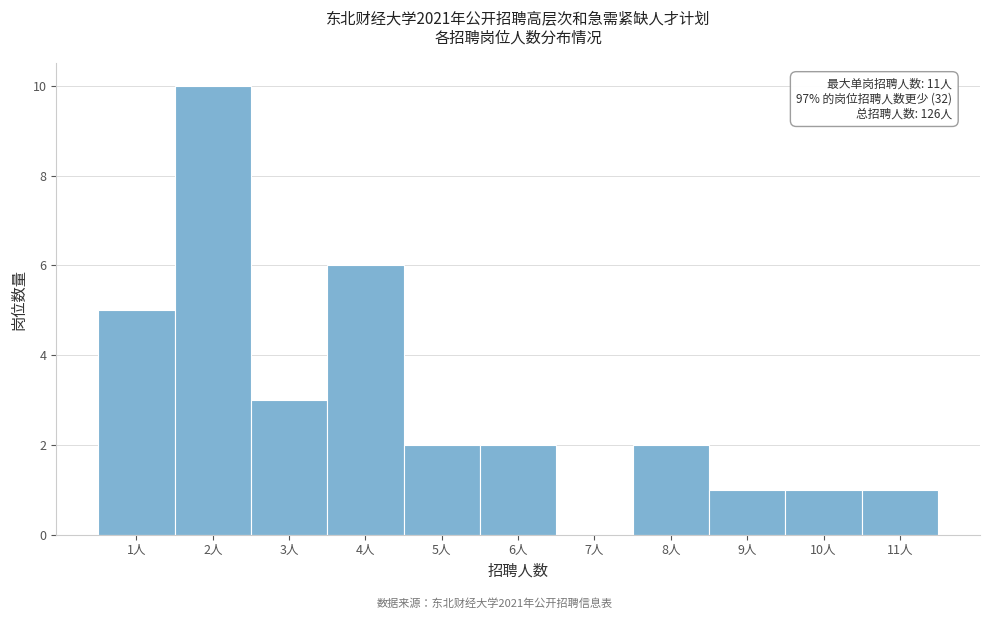

Reading right to left, transcribe all the data shown in this chart.

11人=1	10人=1	9人=1	8人=2	7人=0	6人=2	5人=2	4人=6	3人=3	2人=10	1人=5